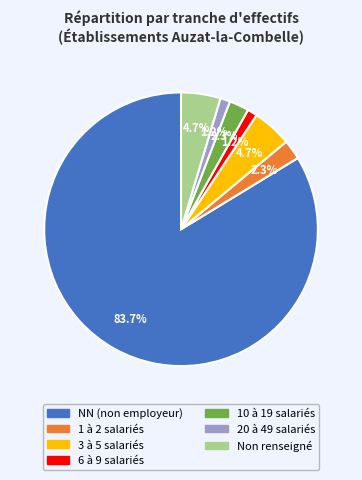

Is there a majority slice in this chart?

Yes